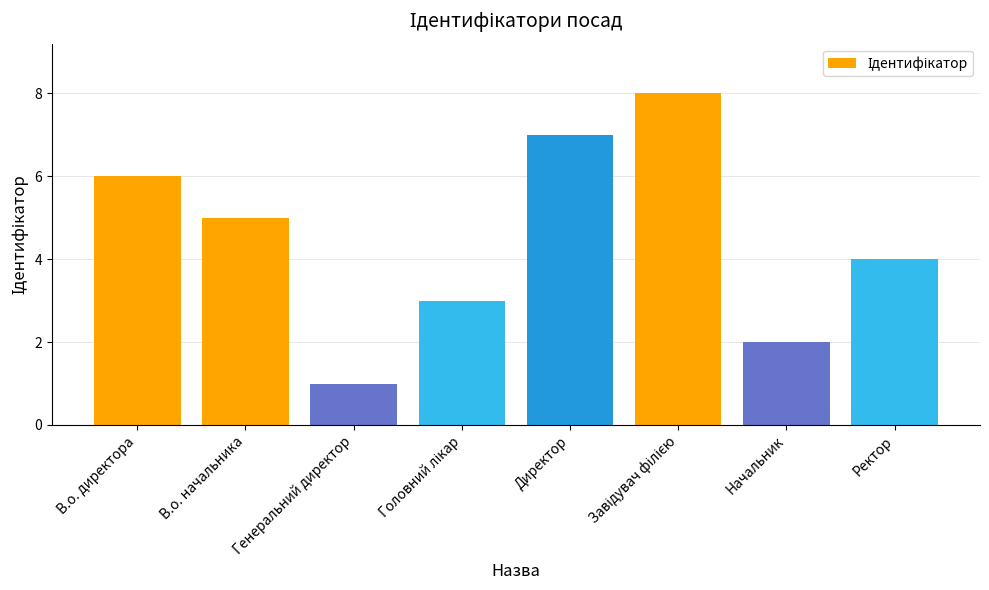

What position from the right is Начальник?

2